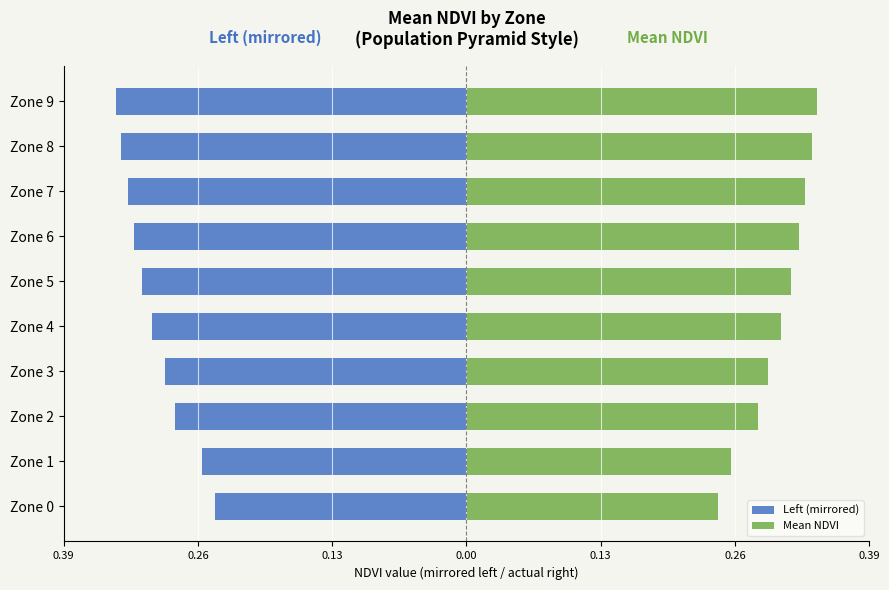

How many categories are shown in the chart?

10